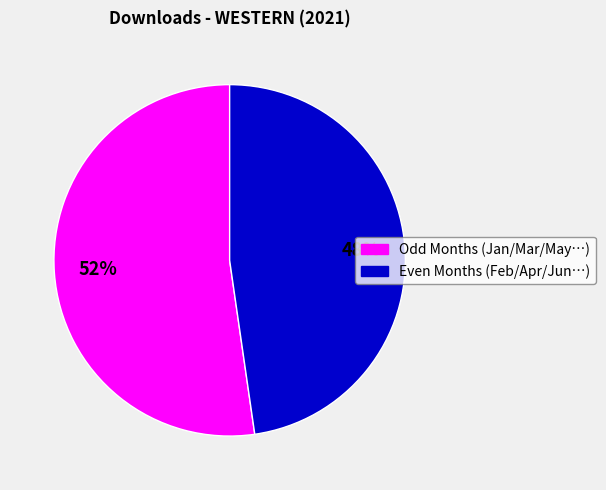

To the nearest percent, what is the average slice percentage?

50%